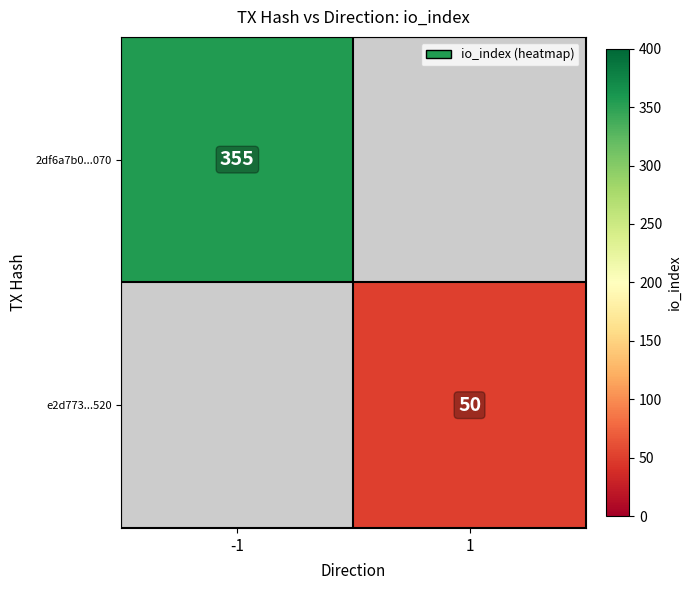

The e2d773...520 series shows 76 at 1. True or false?

False